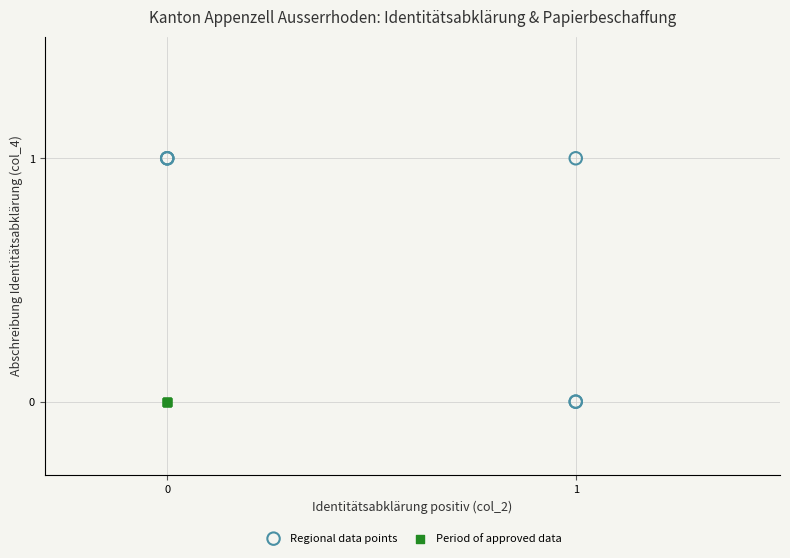

Which series reaches the maximum Y coordinate?

Regional data points